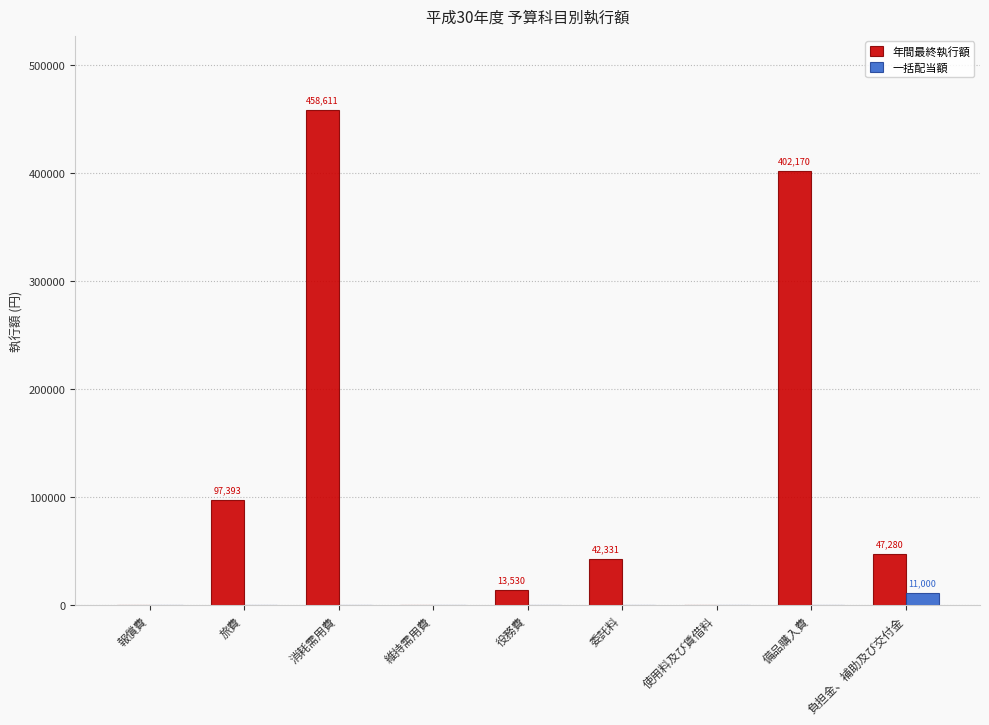

What is the maximum value shown in the chart?

458611.8